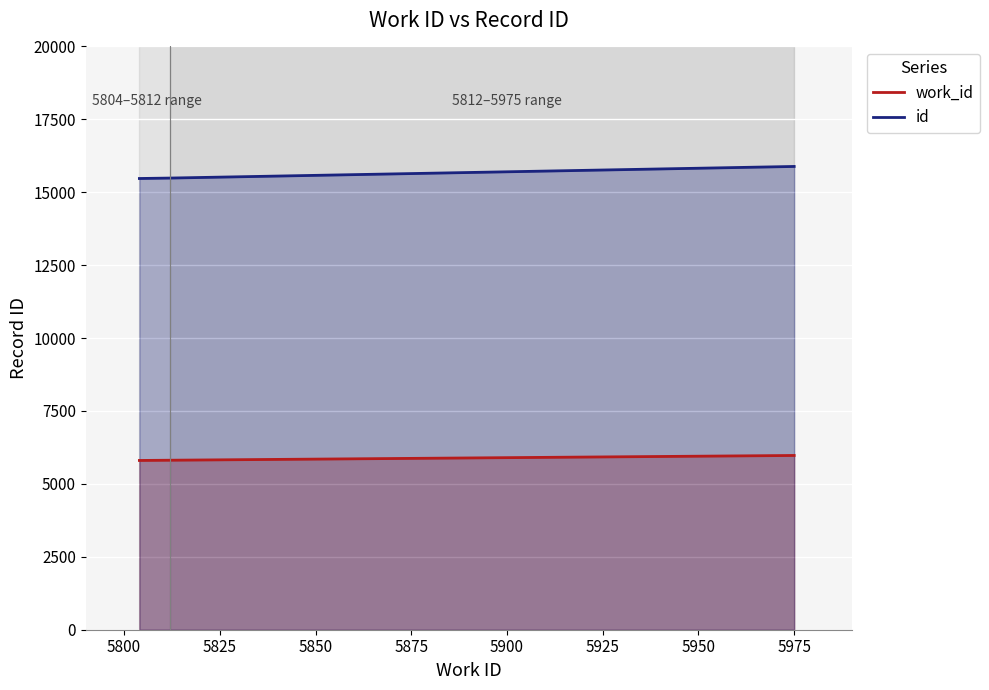

What is the sum of all work_id values?

17591